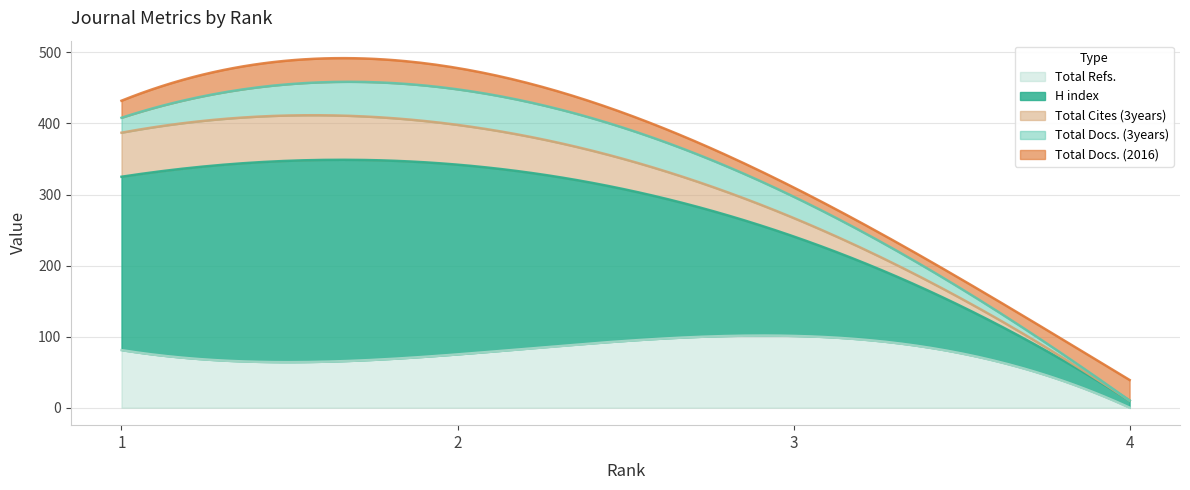

List the labels in order of Total Cites (3years) value, smallest first.

4, 3, 2, 1